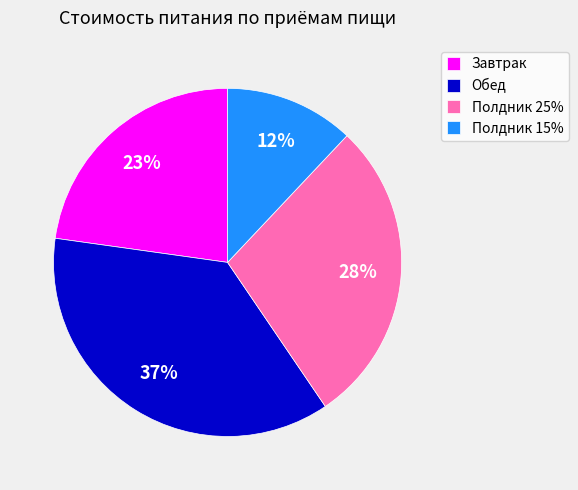

What percentage is the Полдник 15% slice, to the nearest percent?

12%